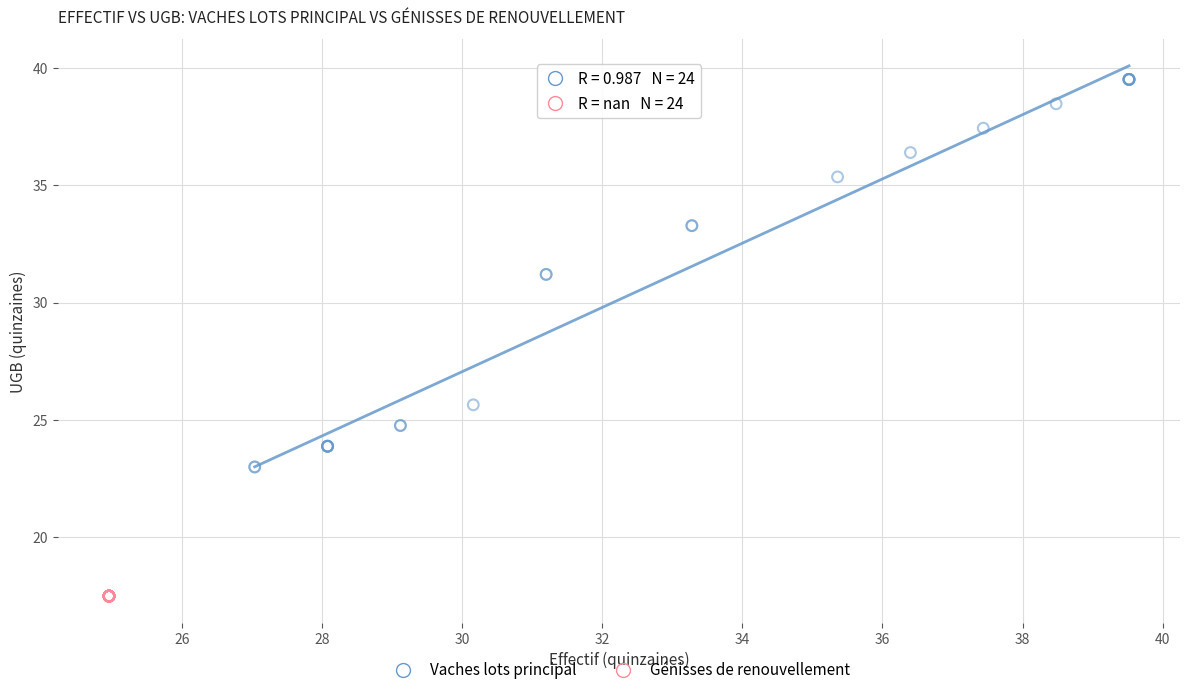

Which series reaches the minimum Y coordinate?

Génisses de renouvellement